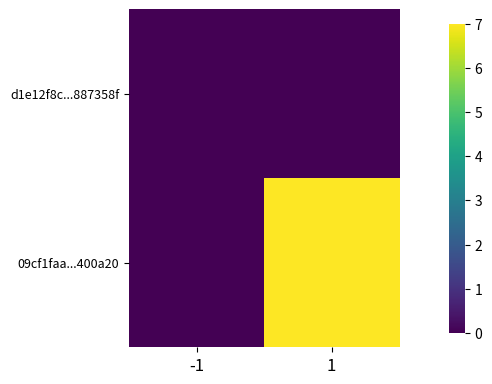

Reading left to right, list all the values displayed in this chart.

d1e12f8c...887358f: -1=0	1=0
09cf1faa...400a20: -1=0	1=7